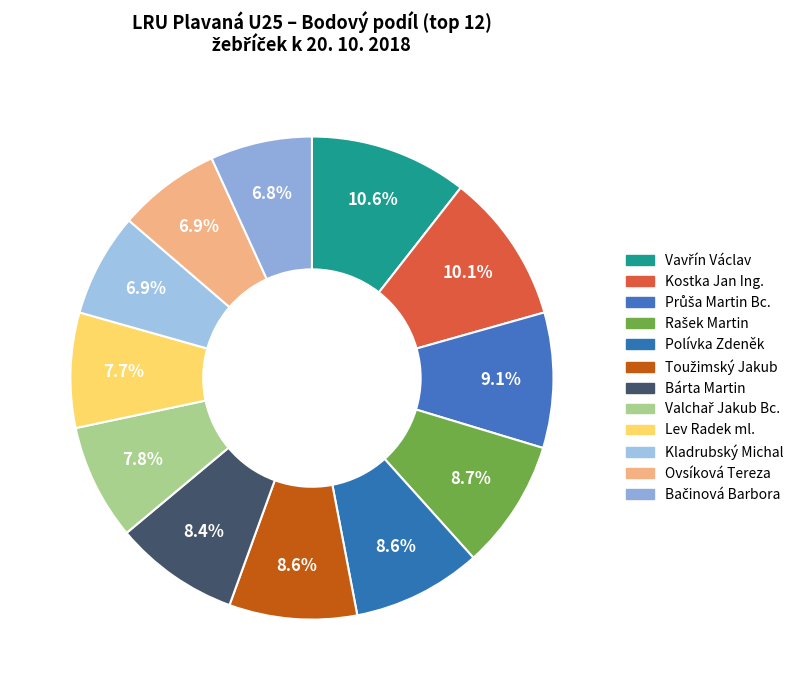

Count the number of slices in the pie.

12